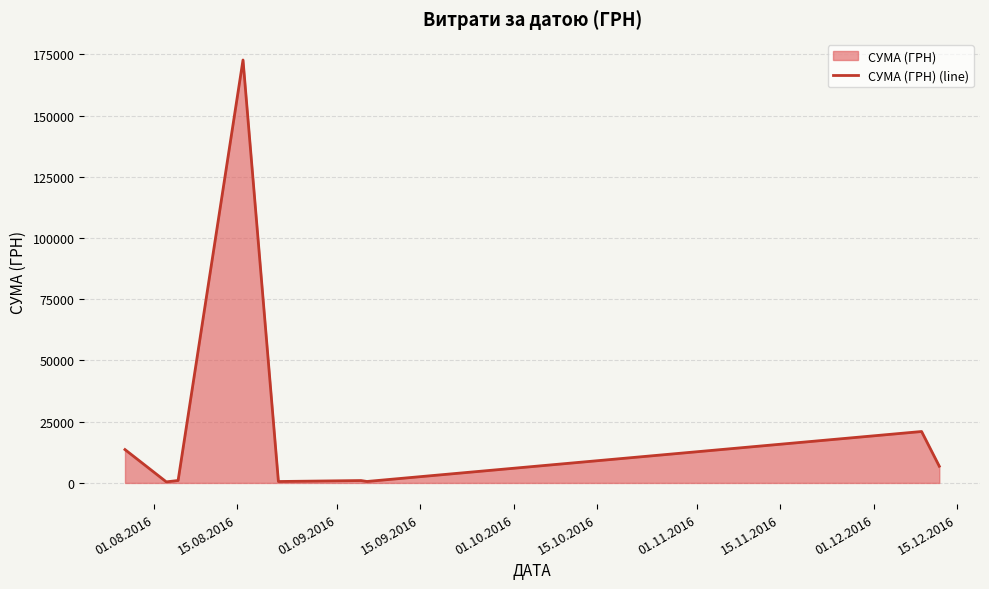

How many distinct data groups are displayed?

1